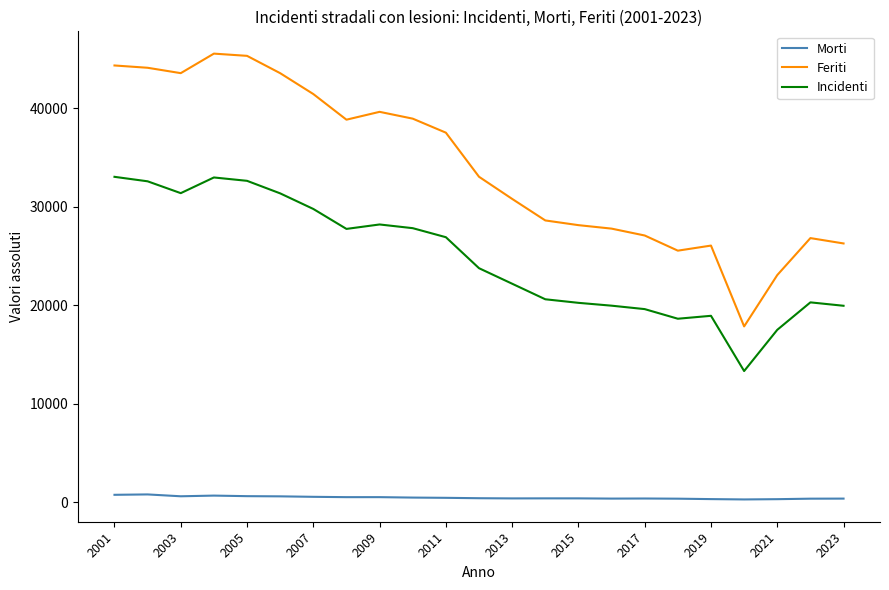

True or false: Morti has more than 0 points higher than both neighbors.

True